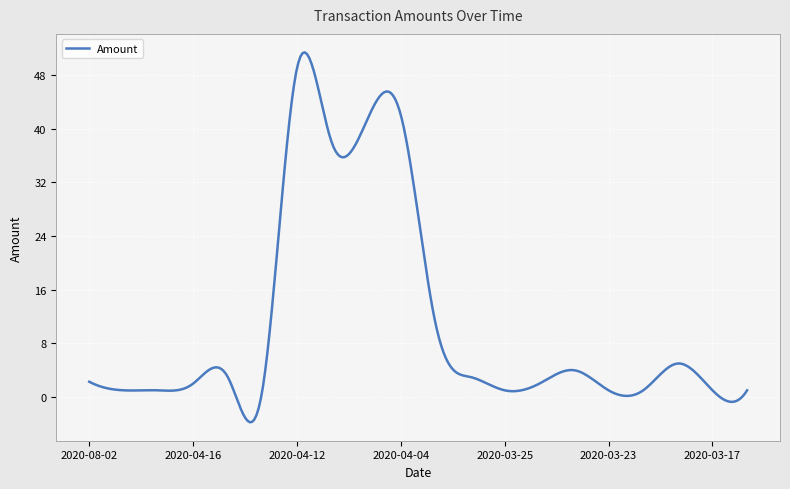

What is the difference between the maximum and minimum values?

55.1